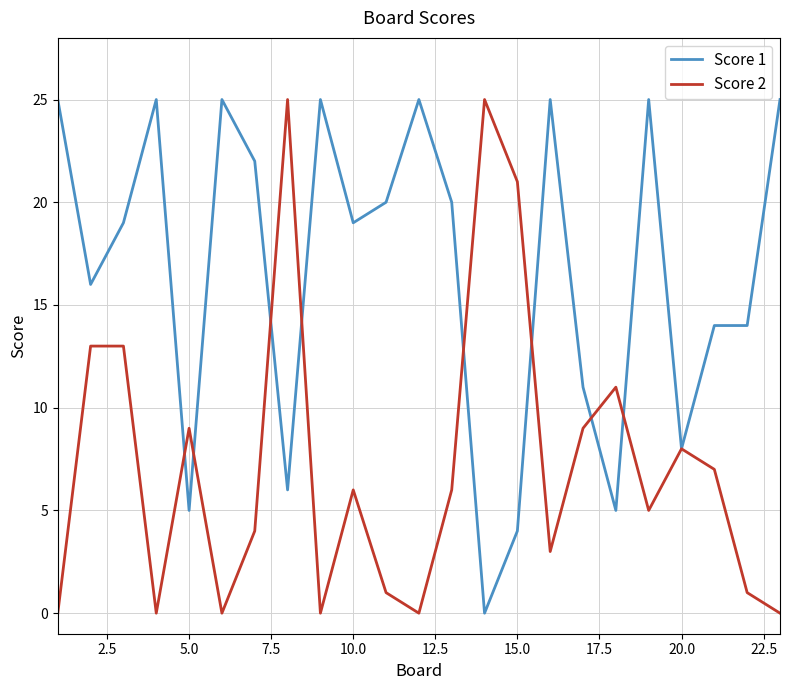

What is the highest value of the Score 2 series?

25